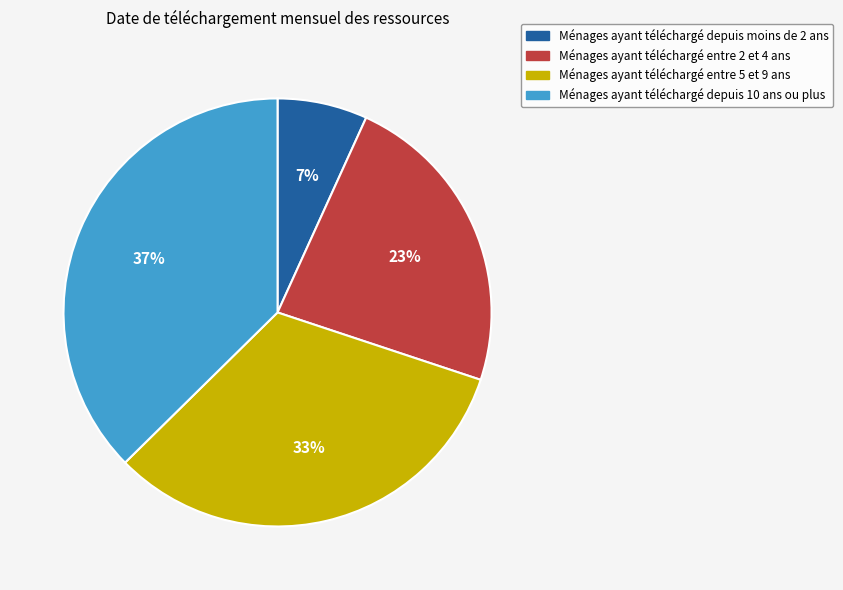

Does any single category account for the majority?

No